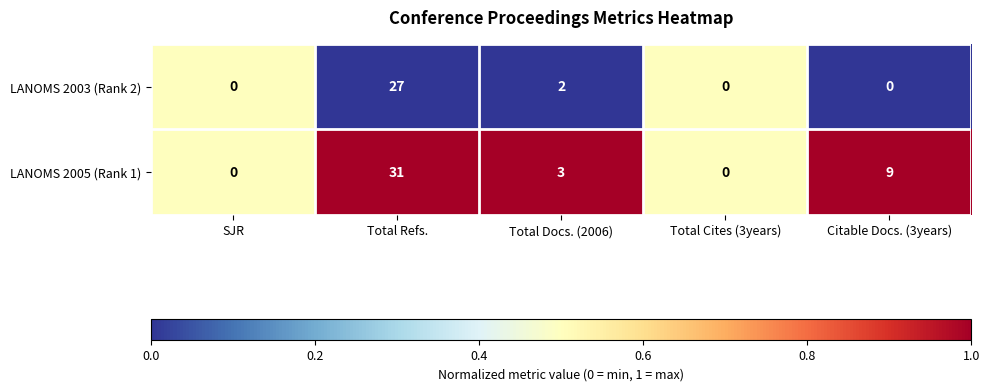

List the series in order of their overall mean, highest first.

LANOMS 2005 (Rank 1), LANOMS 2003 (Rank 2)